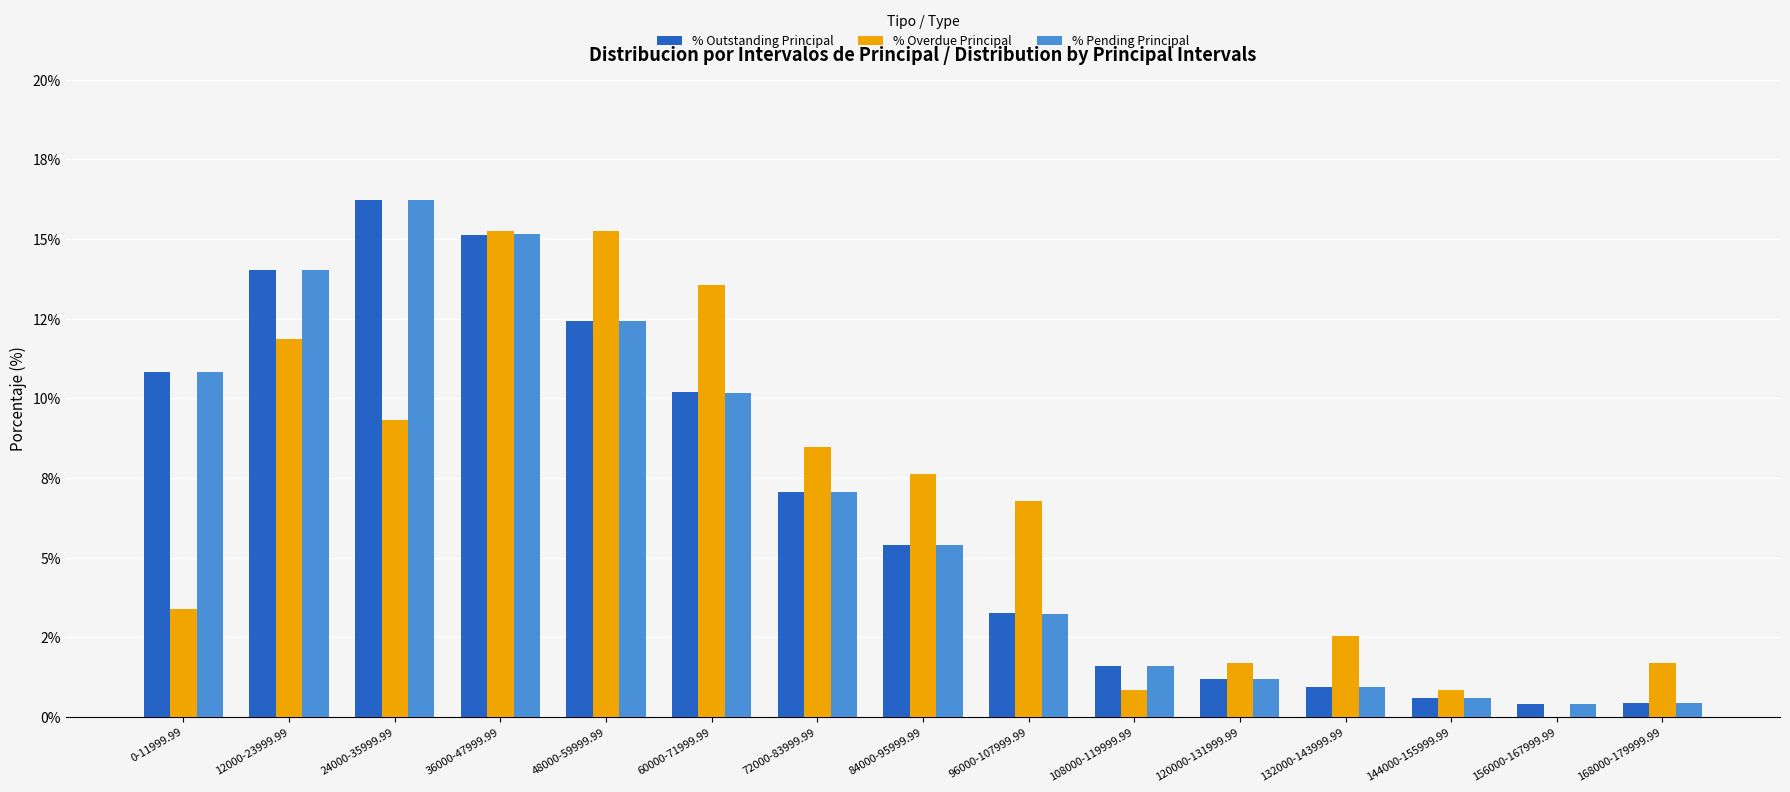

At which label does % Pending Principal reach its minimum?

156000-167999.99